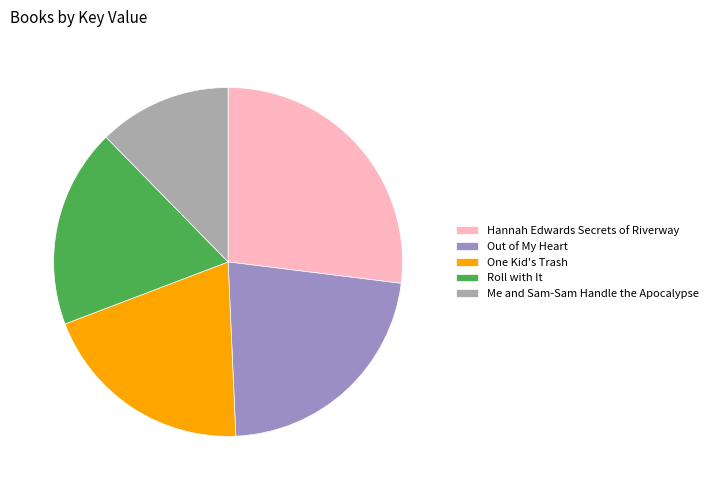

Count the number of slices in the pie.

5